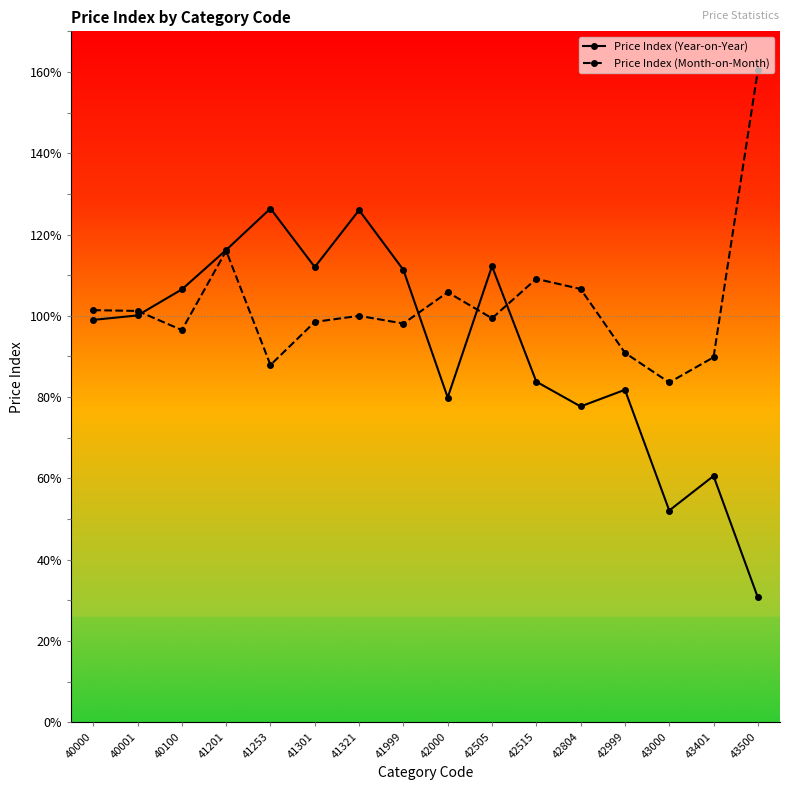

What is the value of the Price Index (Year-on-Year) point at the 8th from the left?

111.3